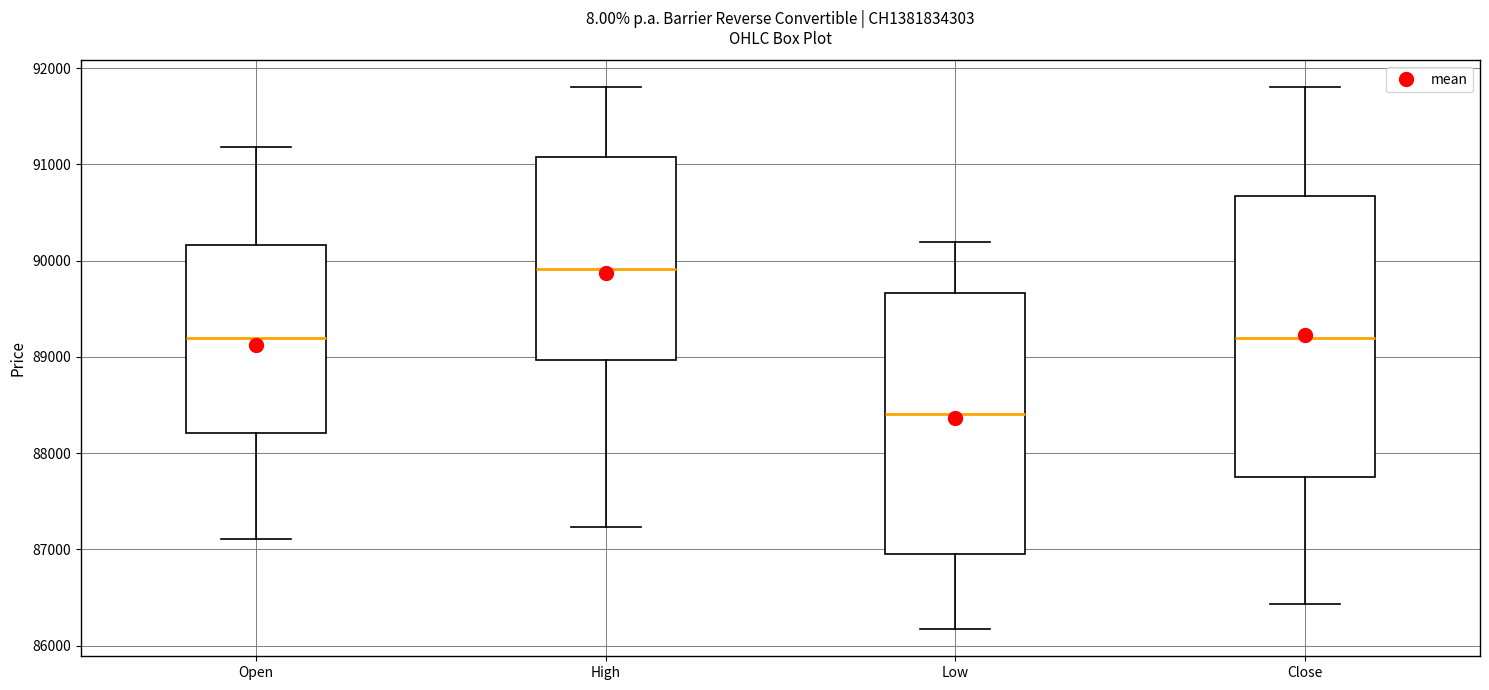

Reading left to right, read every box against the y-axis: the position of its median line, the range the box covers, and the ends of its whiskers. The values are not printed on the chart, so give them approximately, as read against the axis.

Open: median 89200, box 88200 to 90200, whiskers 87100 to 91200
High: median 89900, box 89000 to 91100, whiskers 87200 to 91800
Low: median 88400, box 87000 to 89700, whiskers 86200 to 90200
Close: median 89200, box 87800 to 90700, whiskers 86400 to 91800